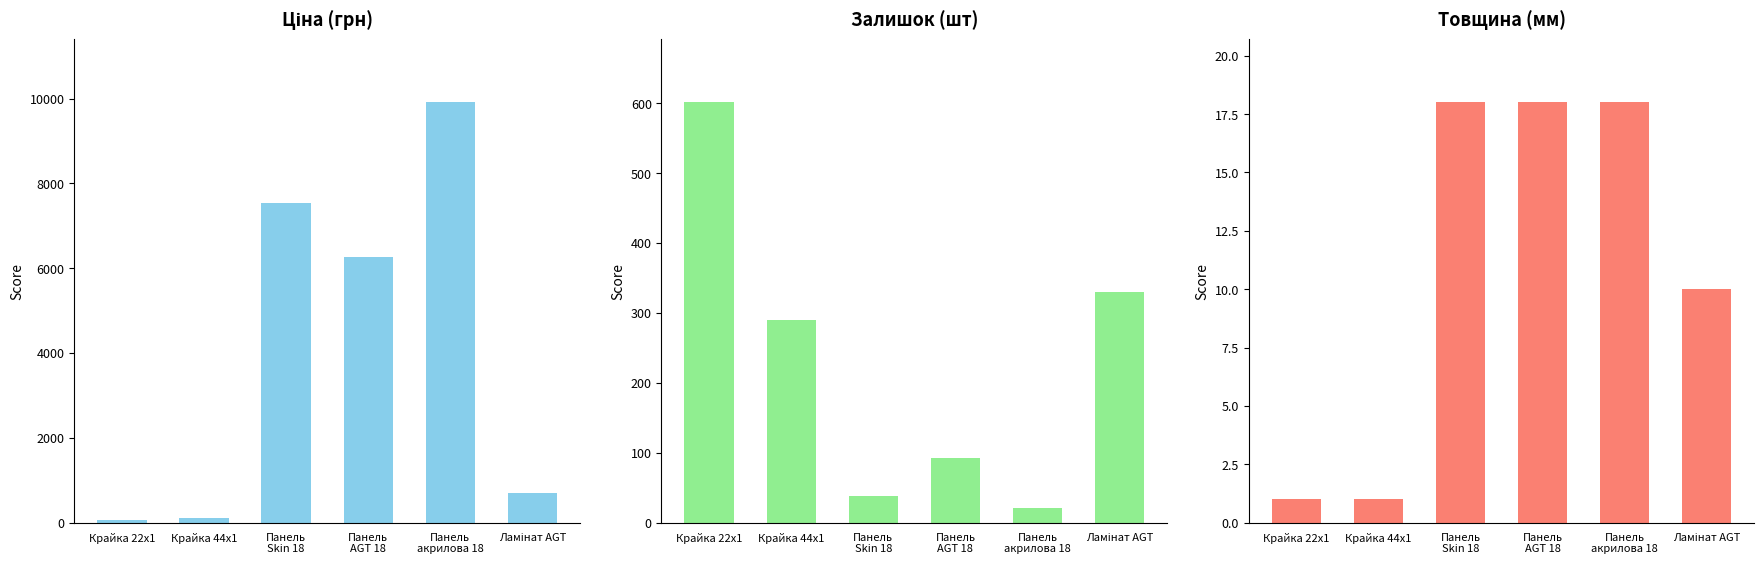

How many bars are there in each group?

3